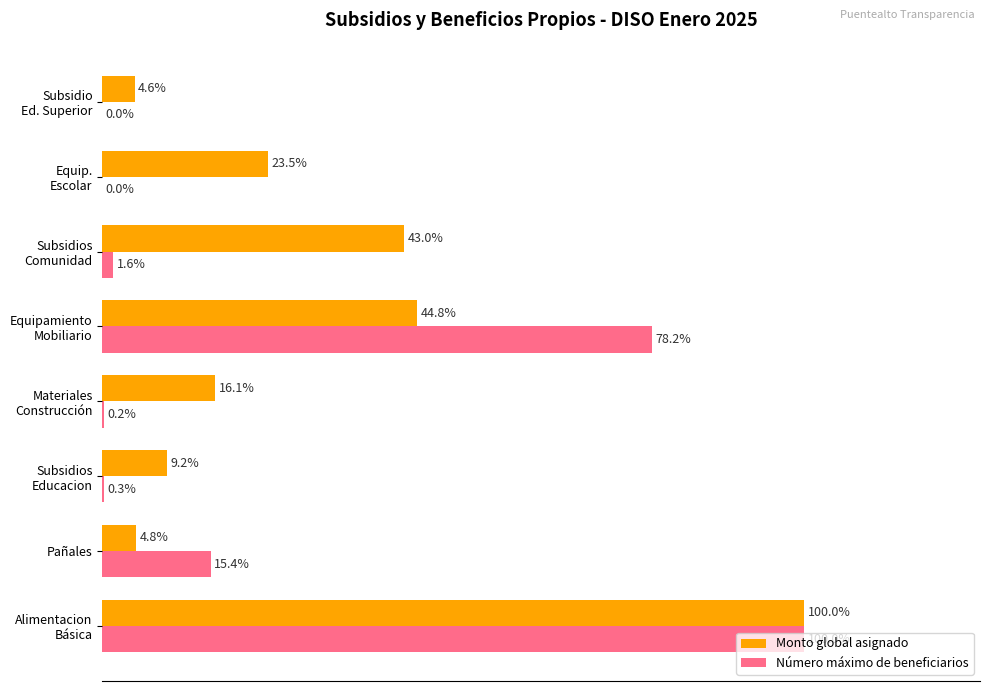

Which series has the largest range (max minus min)?

Número máximo de beneficiarios